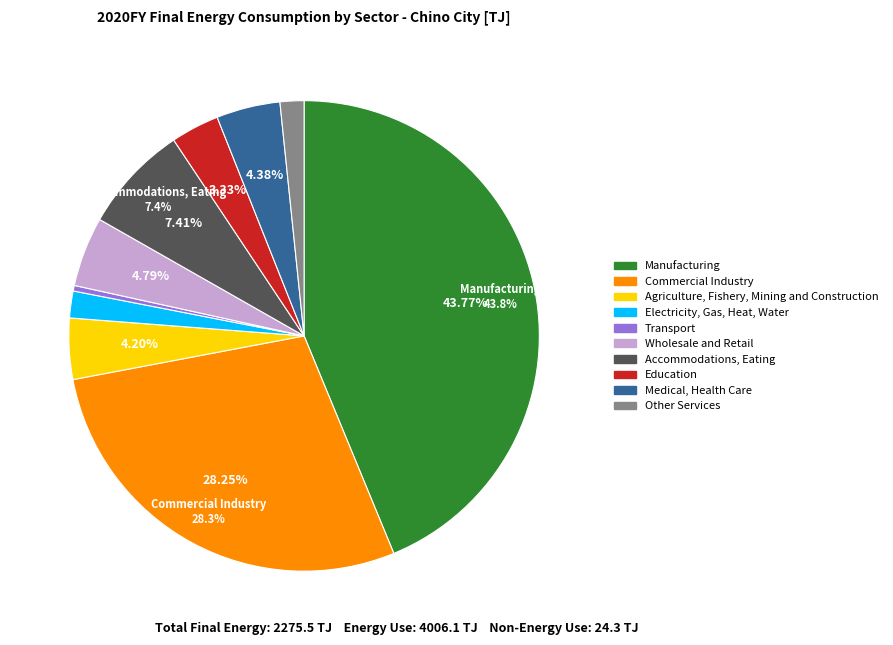

To the nearest percent, what is the difference between the Electricity, Gas, Heat, Water and Agriculture, Fishery, Mining and Construction slice percentages?

2%